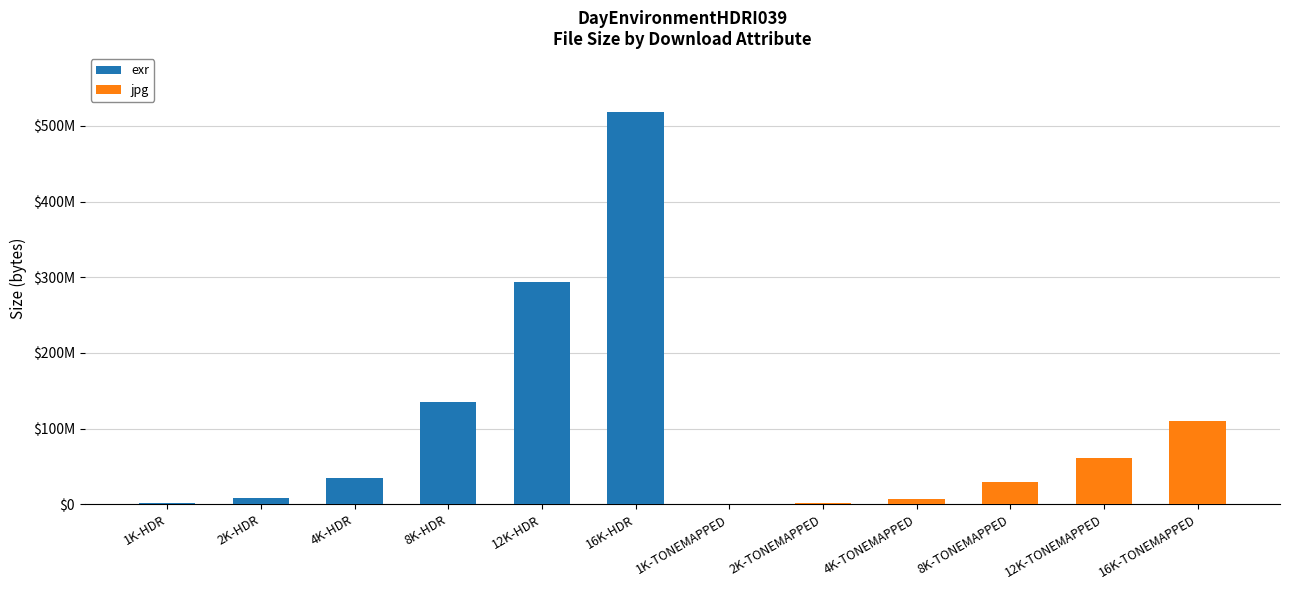

List the series in order of their peak value, highest first.

exr, jpg